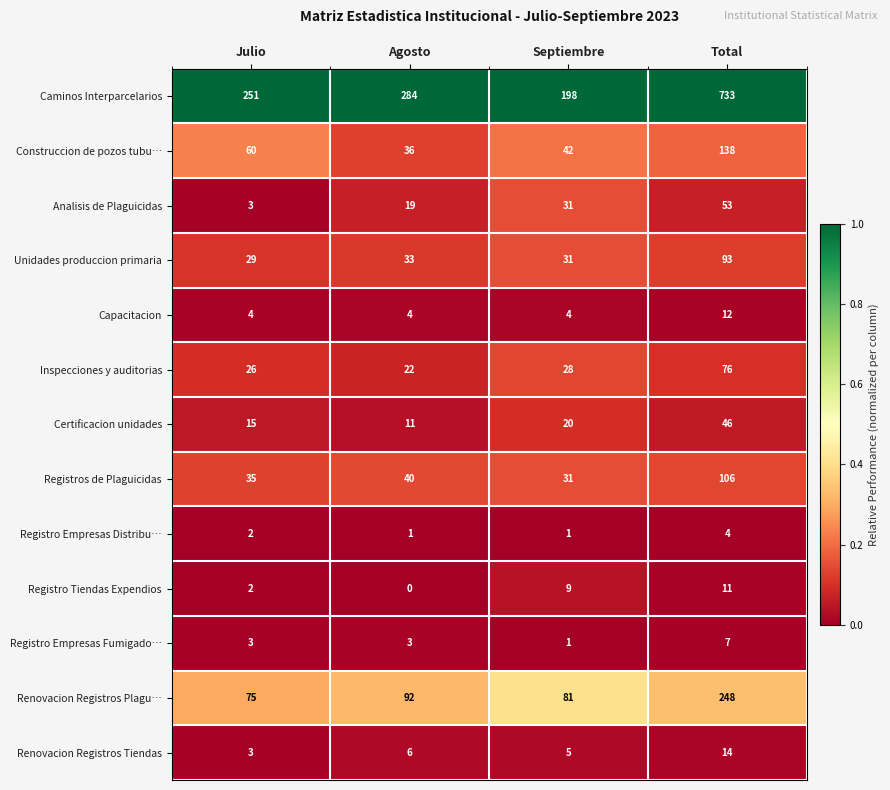

What is the difference between the maximum and minimum values in the Renovacion Registros Plagu… series?

173